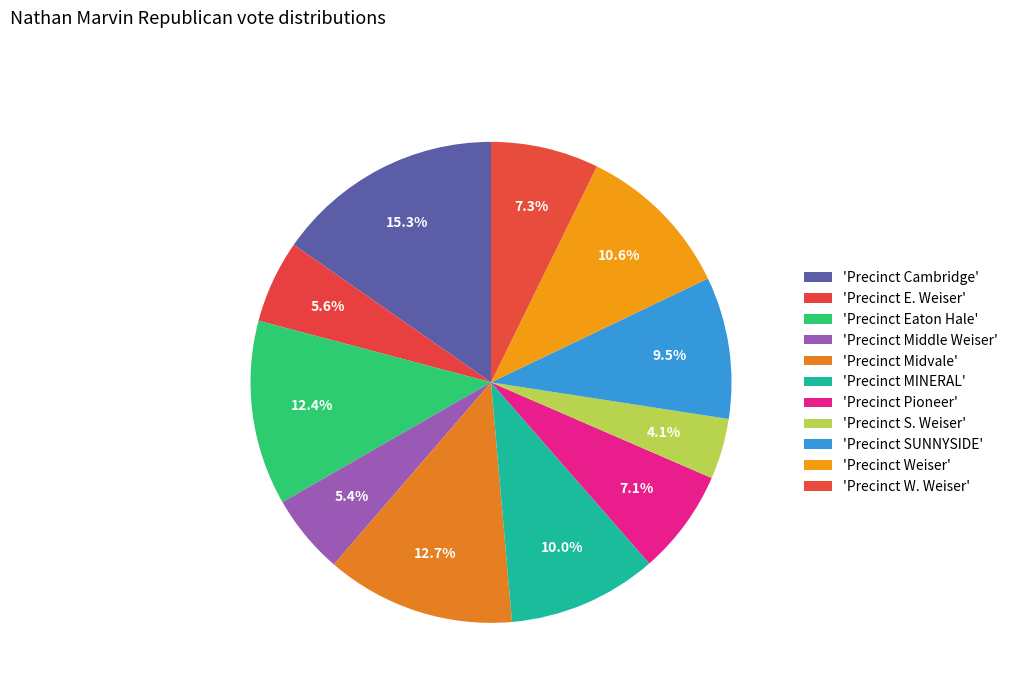

Count the number of slices in the pie.

11